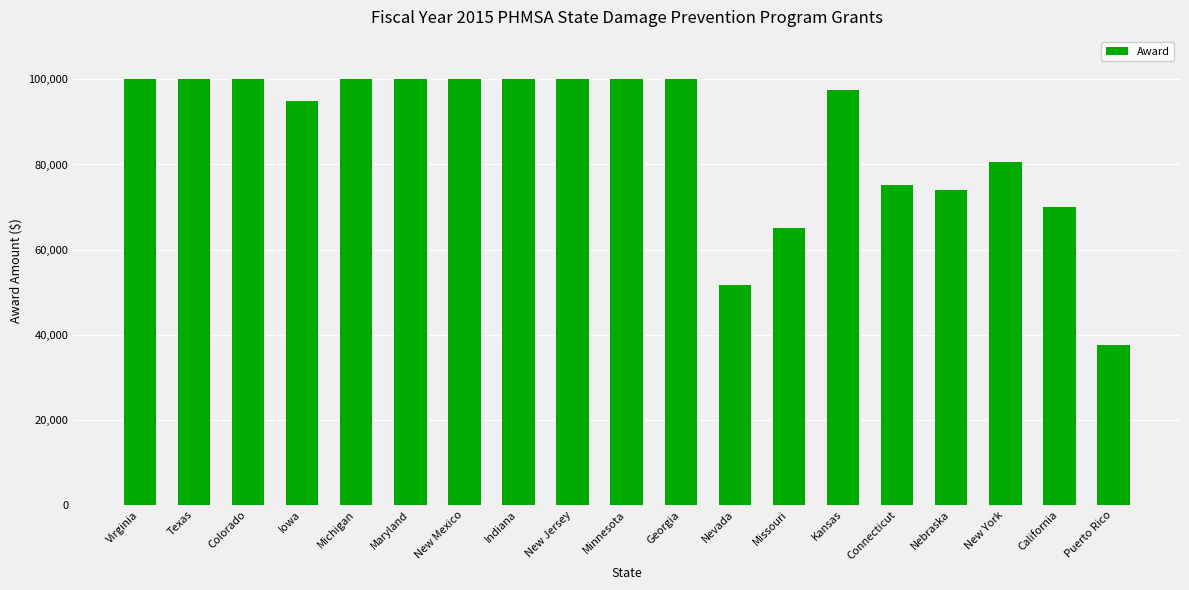

True or false: the data shows 100000.0 at Indiana.

True